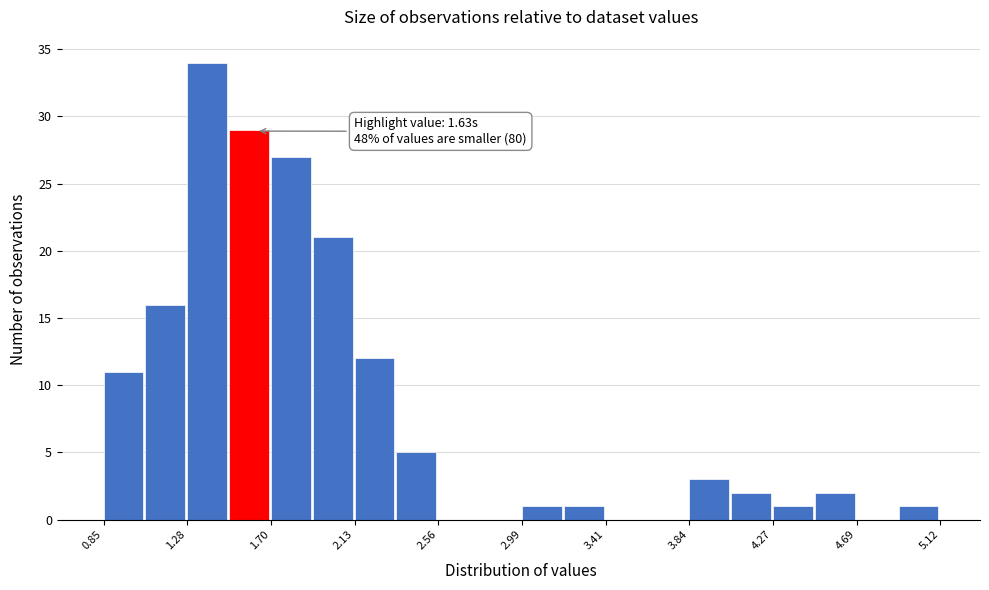

Over which range of the x-axis is the bar tallest?

1.30 to 1.50